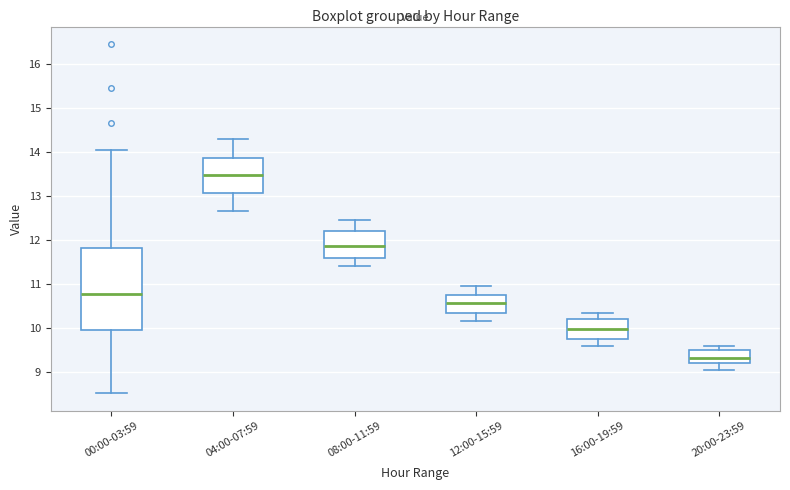

Which box has the highest median line?

04:00-07:59